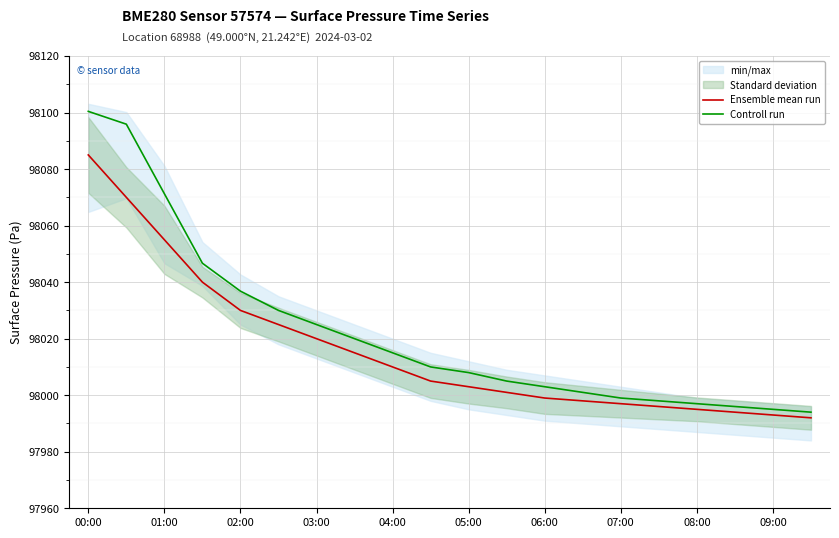

The value of Ensemble mean run at 06:00 is 140777.0. True or false?

False